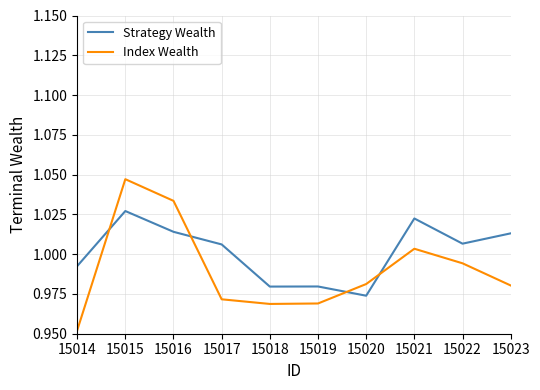

Does the chart have visible grid lines?

Yes